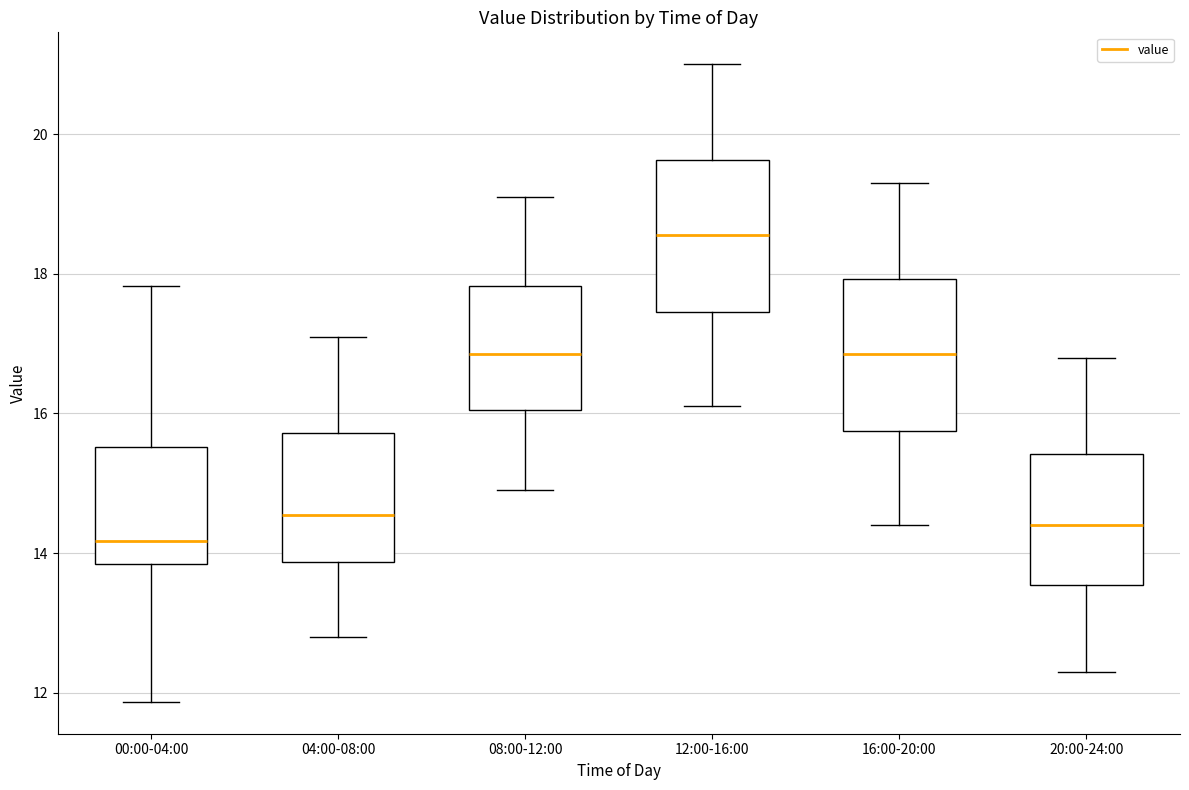

Where is the lower edge of the box for 08:00-12:00 on the y-axis? The values are not printed on the chart, so give them approximately, as read against the axis.

16.0